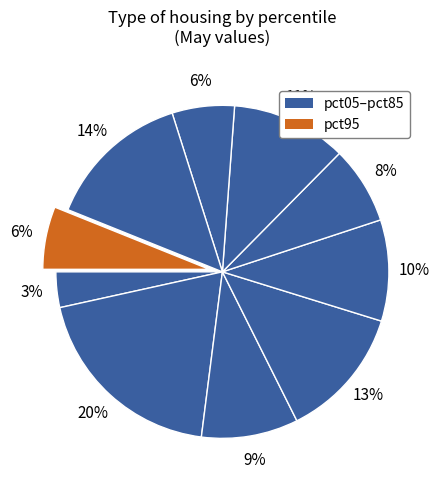

Does any single category account for the majority?

No